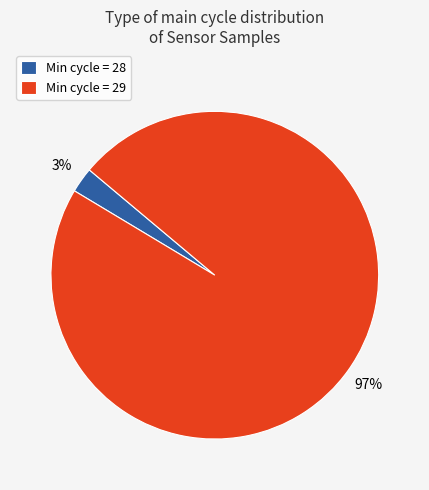

To the nearest percent, what is the average slice percentage?

50%